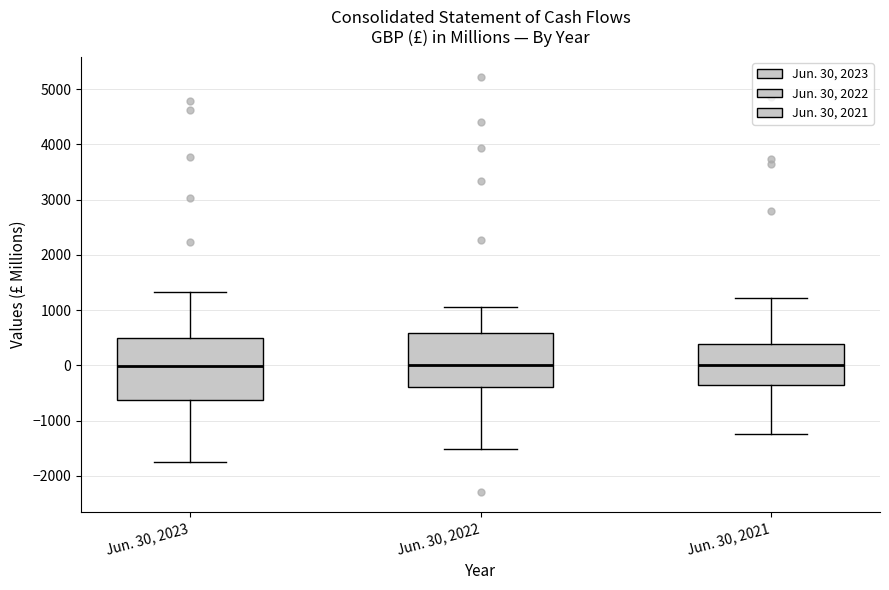

Reading left to right, read every box against the y-axis: the position of its median line, the range the box covers, and the ends of its whiskers. The values are not printed on the chart, so give them approximately, as read against the axis.

Jun. 30, 2023: median 0, box -600 to 500, whiskers -1800 to 1300
Jun. 30, 2022: median 0, box -400 to 600, whiskers -1500 to 1000
Jun. 30, 2021: median 0, box -400 to 400, whiskers -1200 to 1200